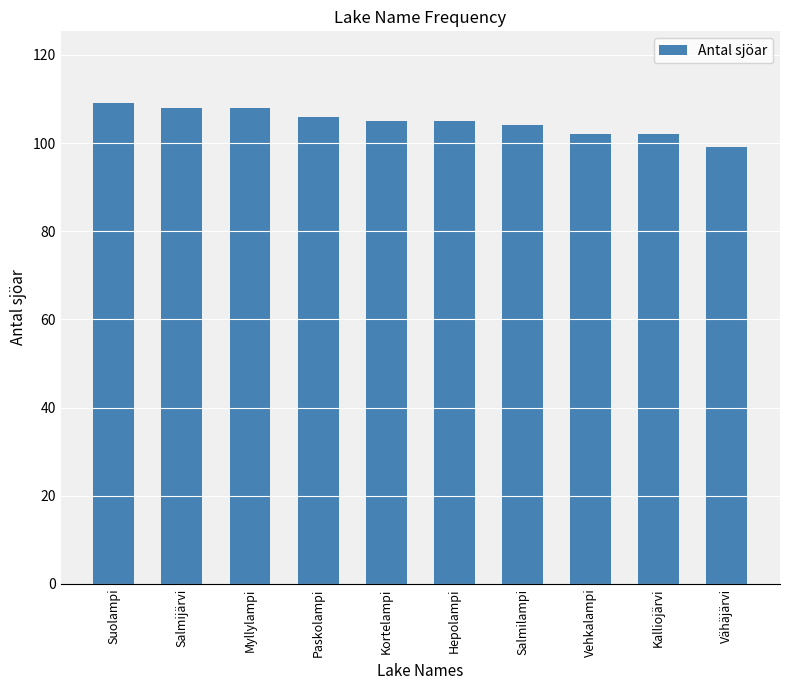

What is the value of the 5th bar from the left?

105